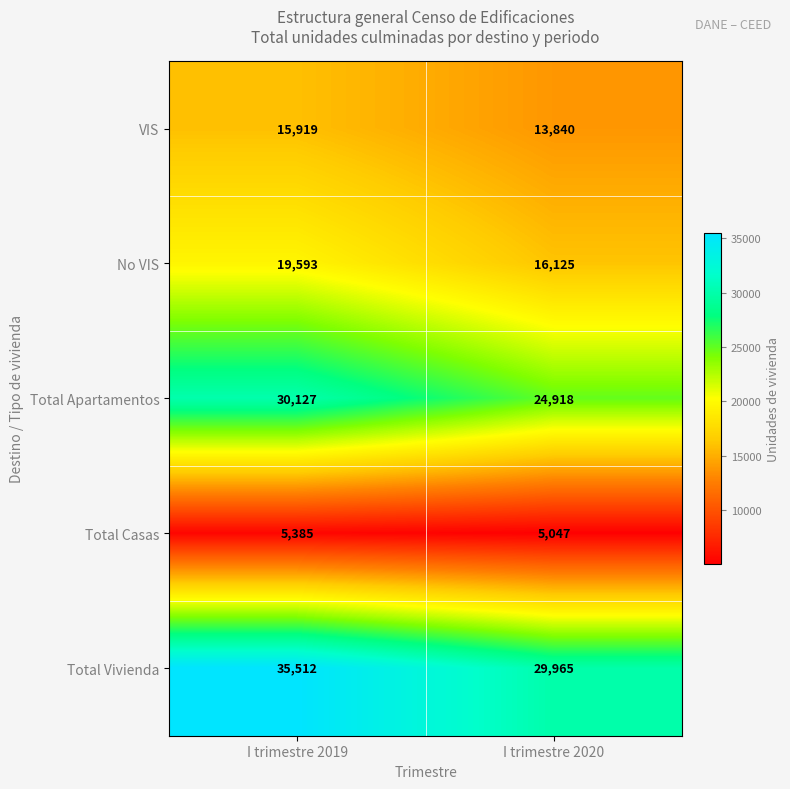

What is the difference between the maximum and minimum values in the Total Vivienda series?

5547